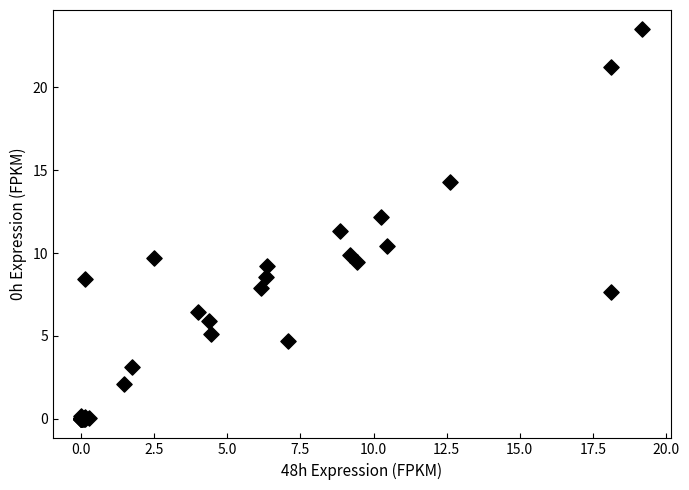

What Y value in the scatter plot is closest to 11?

11.3